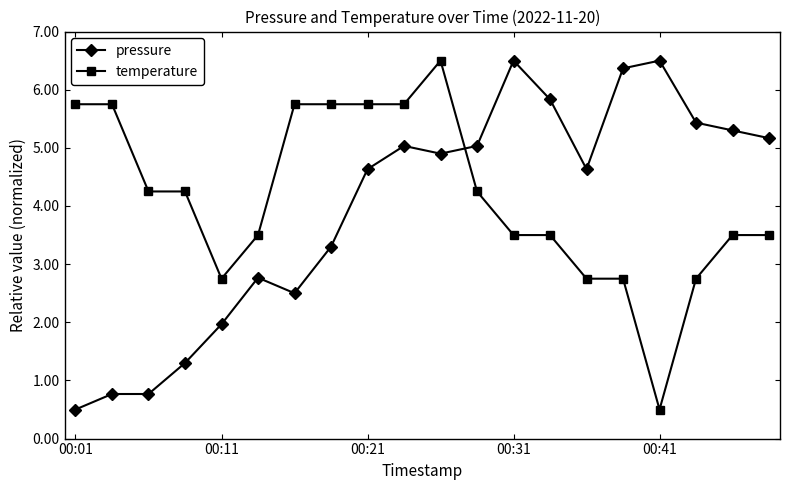

True or false: pressure and temperature intersect in this chart.

True